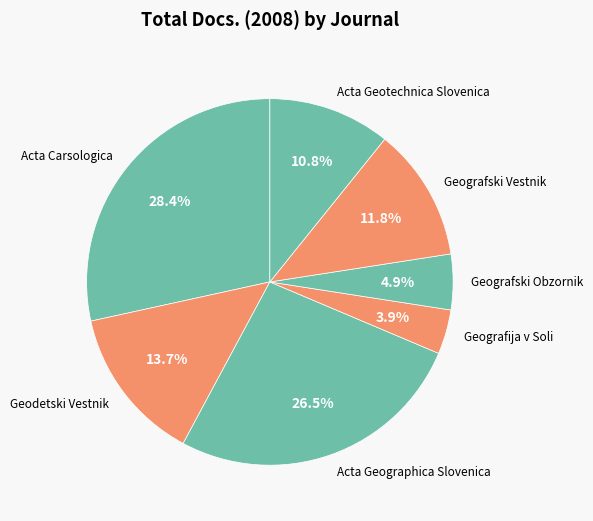

Rank the categories by value from highest to lowest.

Acta Carsologica, Acta Geographica Slovenica, Geodetski Vestnik, Geografski Vestnik, Acta Geotechnica Slovenica, Geografski Obzornik, Geografija v Soli